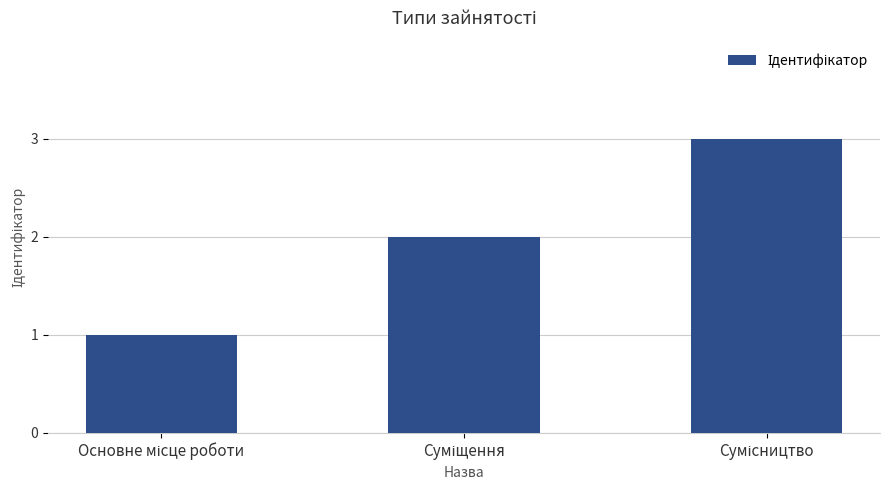

What is the greatest value displayed?

3